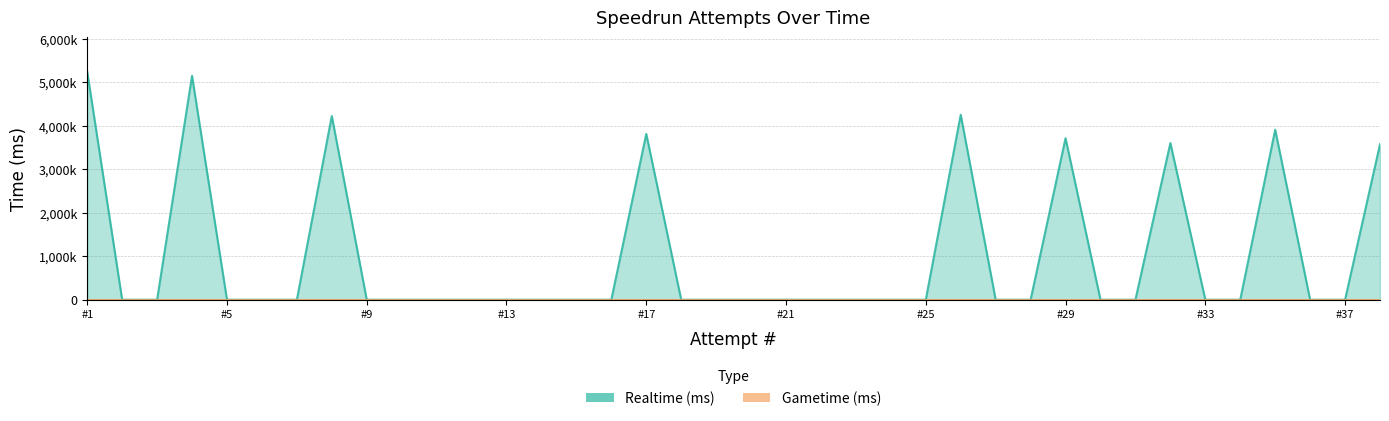

Which has a higher value, 35 or 20?

35